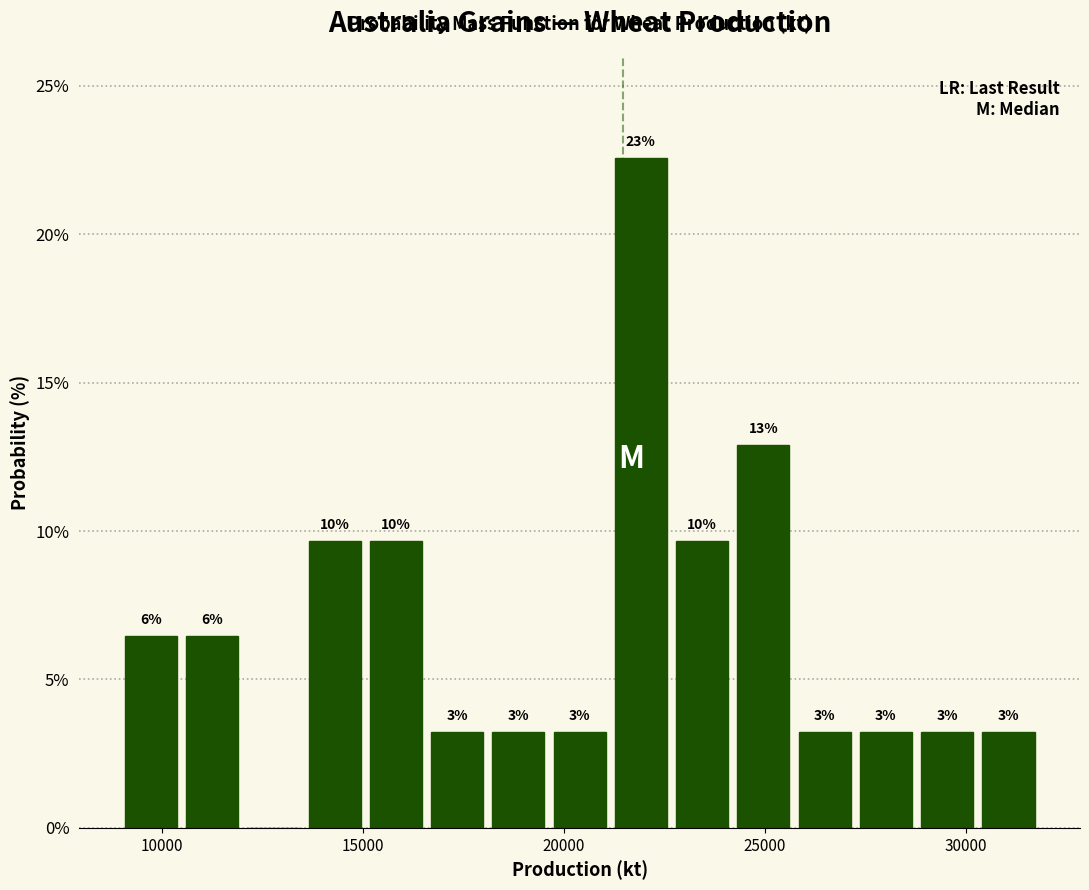

Around what value on the x-axis is the tallest bar? Give the approximate position of its centre, as read against the axis.

22000